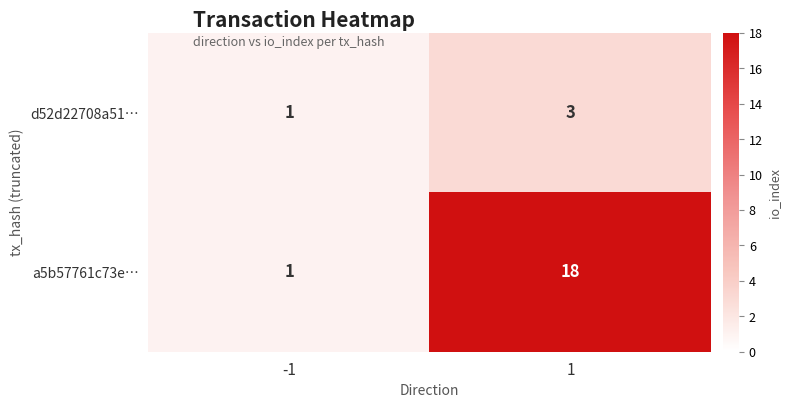

List the series in order of their peak value, lowest first.

d52d22708a51…, a5b57761c73e…